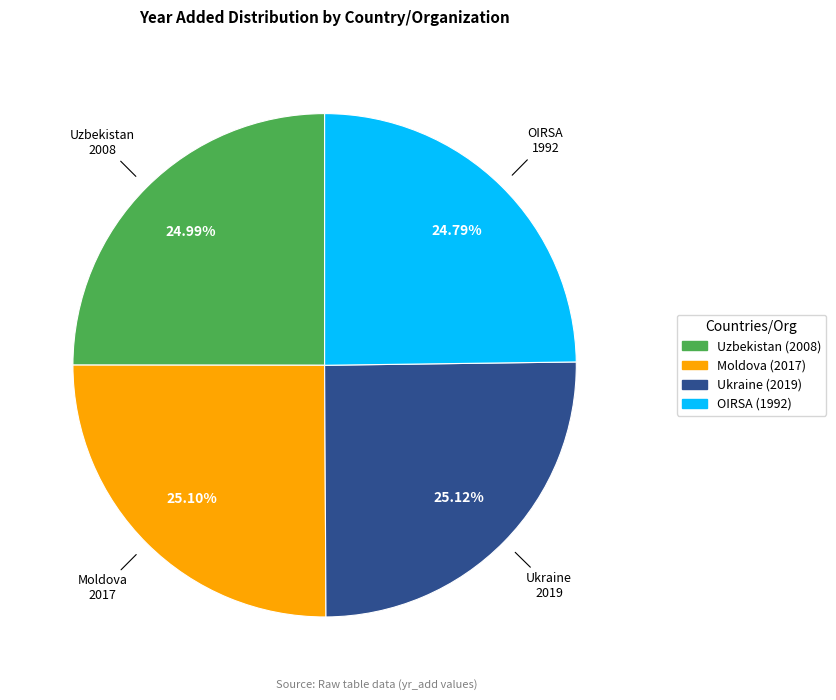

To the nearest percent, what percentage of the pie is Uzbekistan?

25%